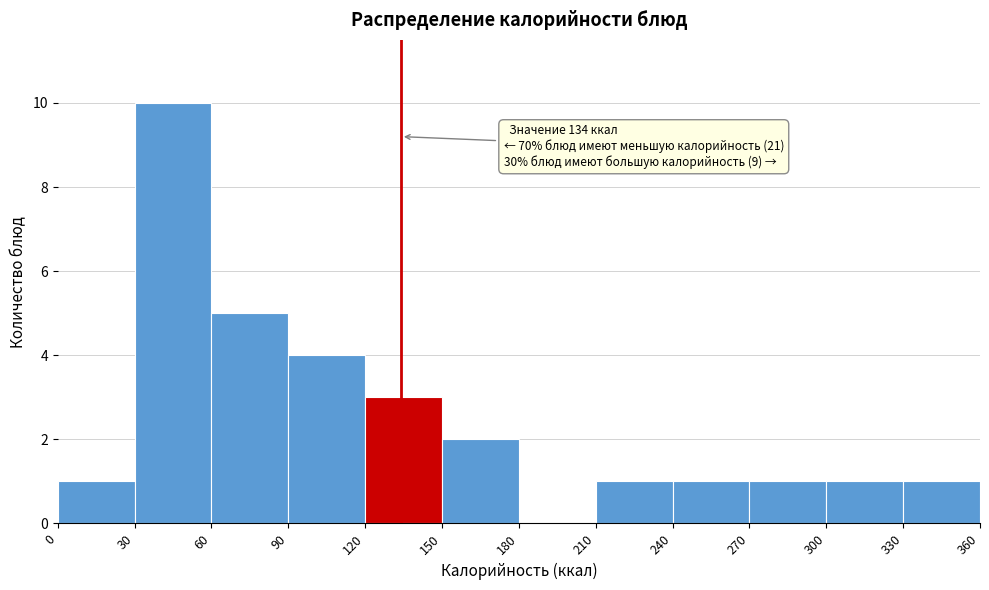

Which range on the x-axis has the tallest bar?

30 to 60